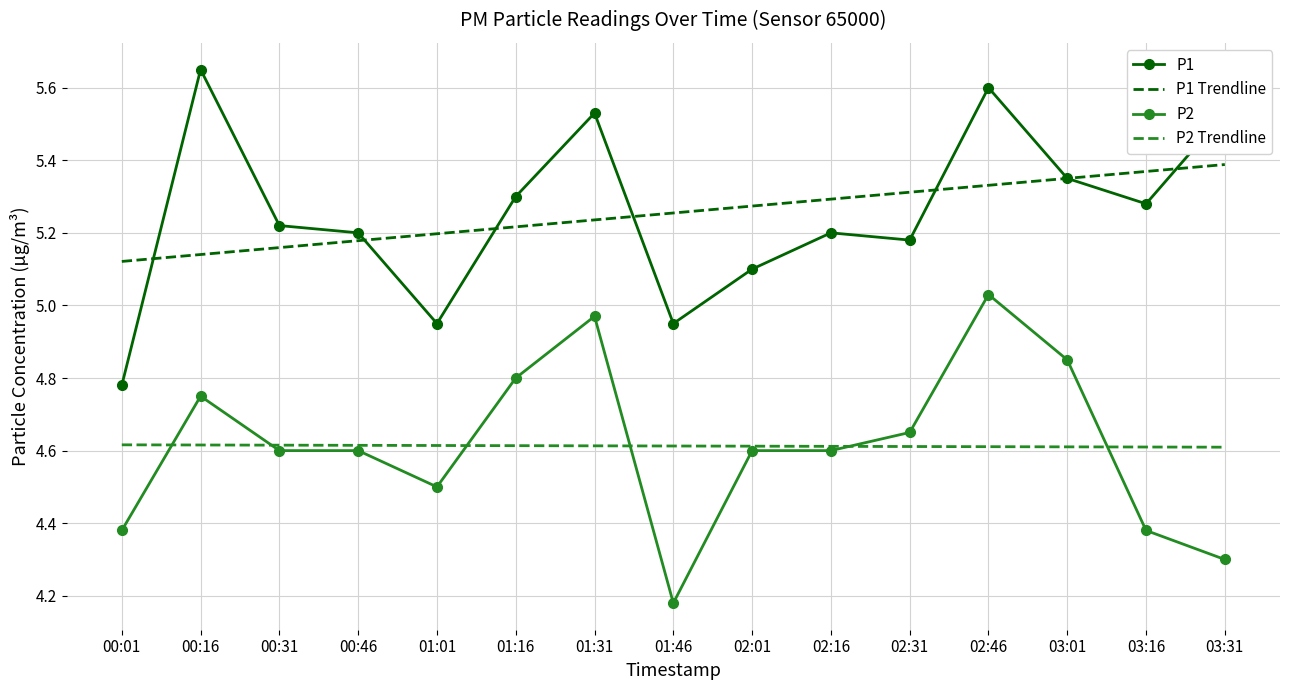

True or false: P2 and P1 Trendline intersect in this chart.

False